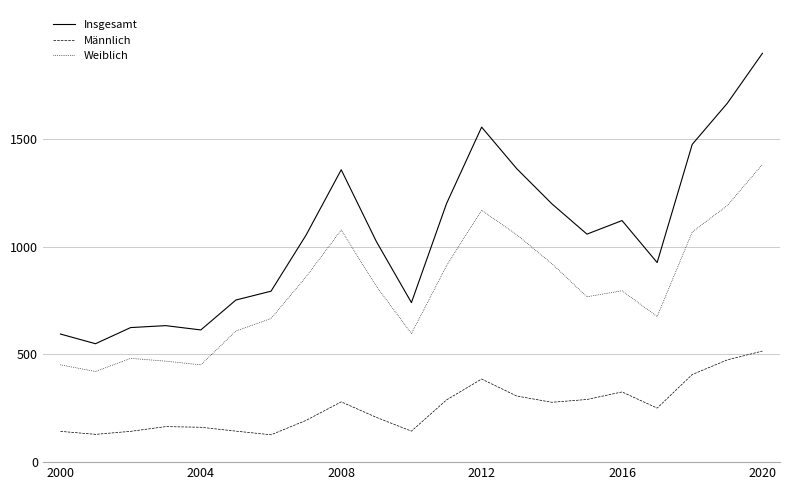

List the series in order of their overall mean, lowest first.

Männlich, Weiblich, Insgesamt